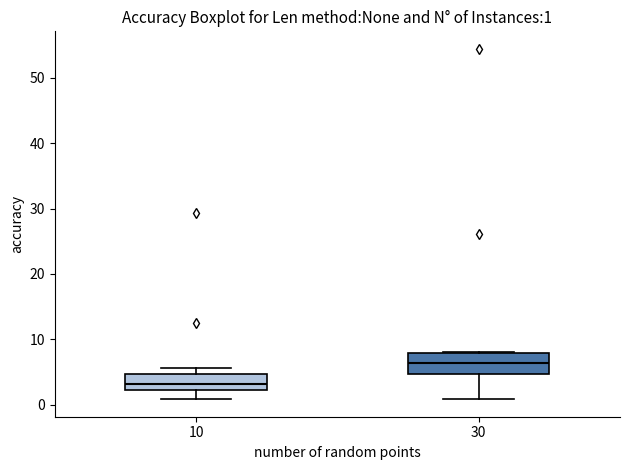

Which box has the lowest median line?

10